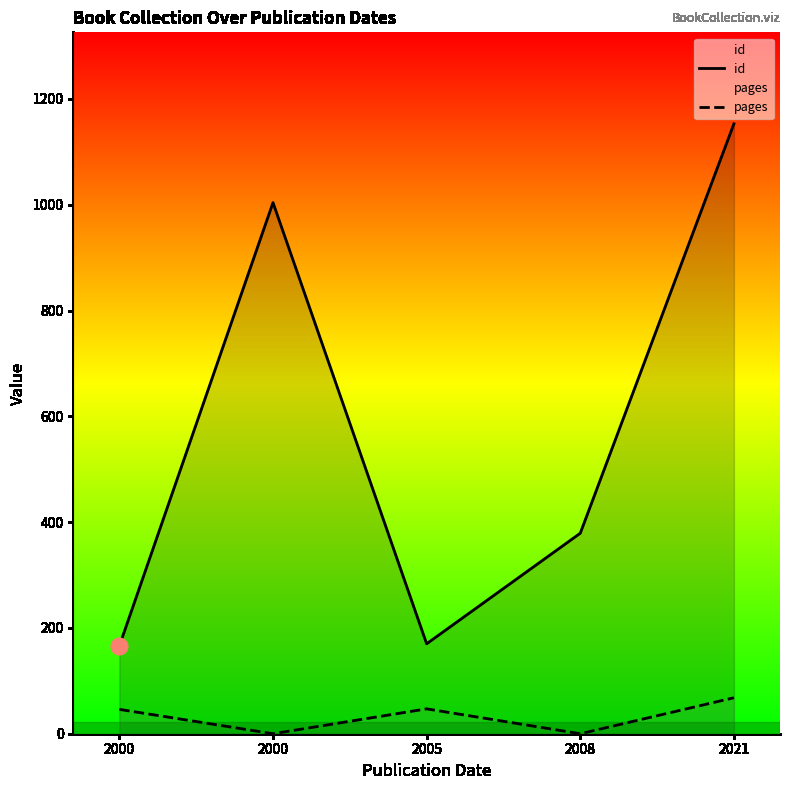

True or false: pages and id intersect in this chart.

False